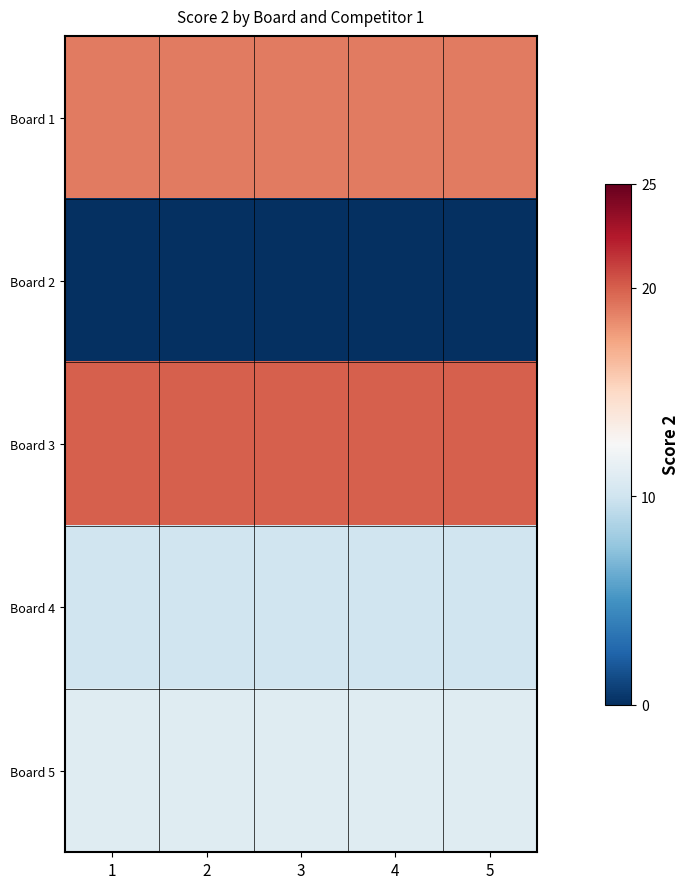

At which category is the sum across all series the highest?

1